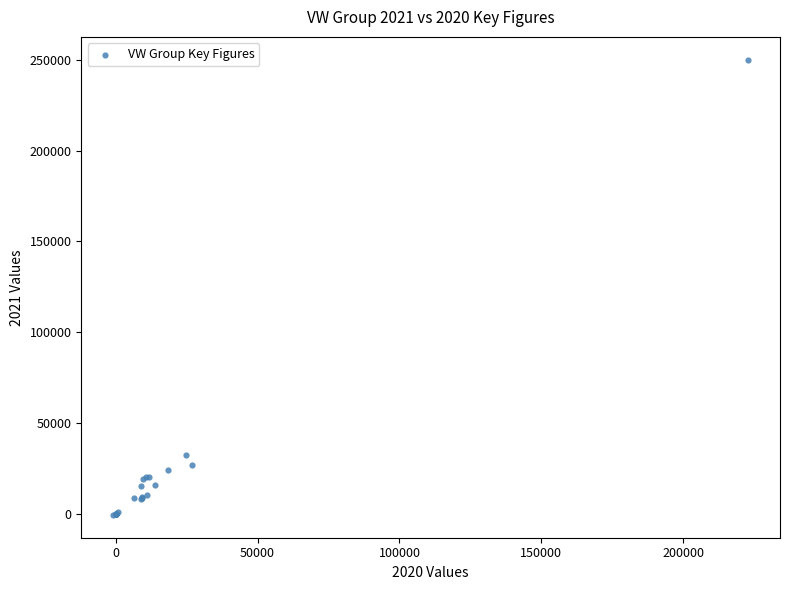

What Y value in the scatter plot is closest to 124724?

32402.0